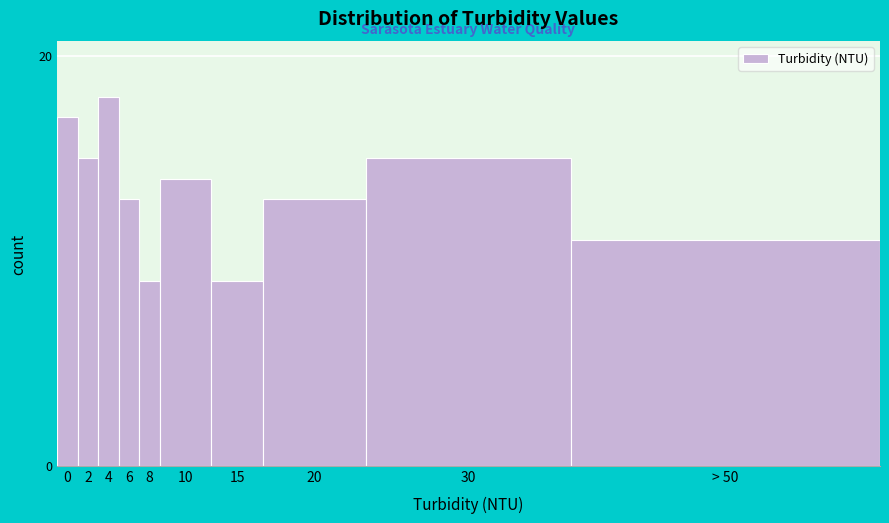

Reading left to right, what are all the values shown in this chart?

0=17	2=15	4=18	6=13	8=9	10=14	15=9	20=13	30=15	> 50=11